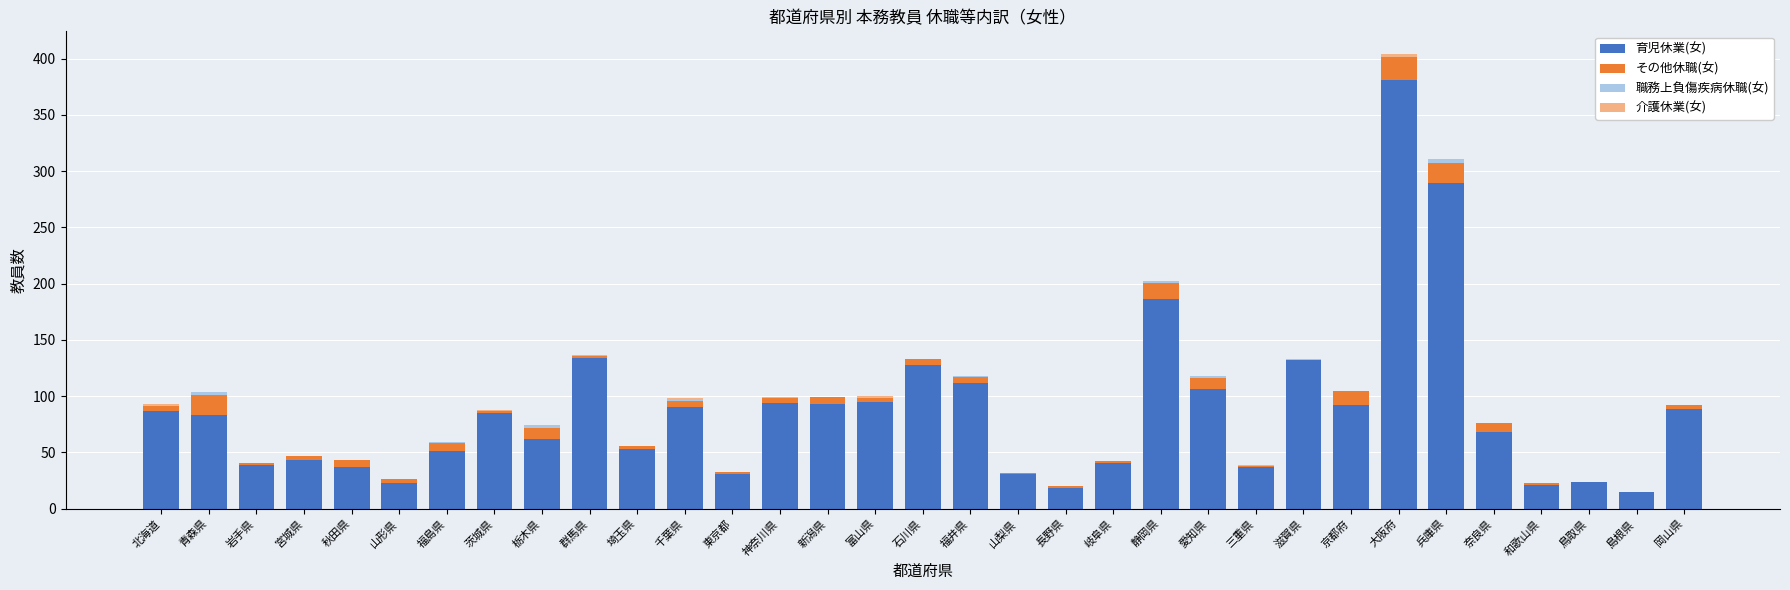

At which category is the sum across all series the highest?

大阪府